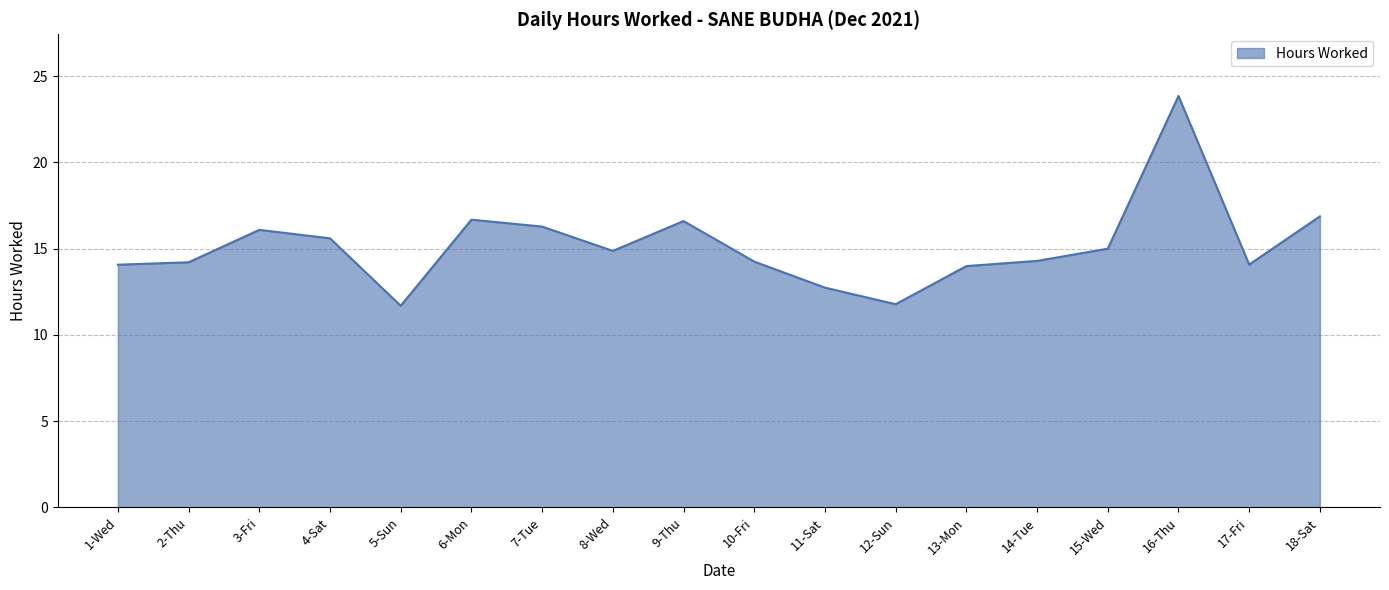

Is it true that the value at 9-Thu is 24.7?

False